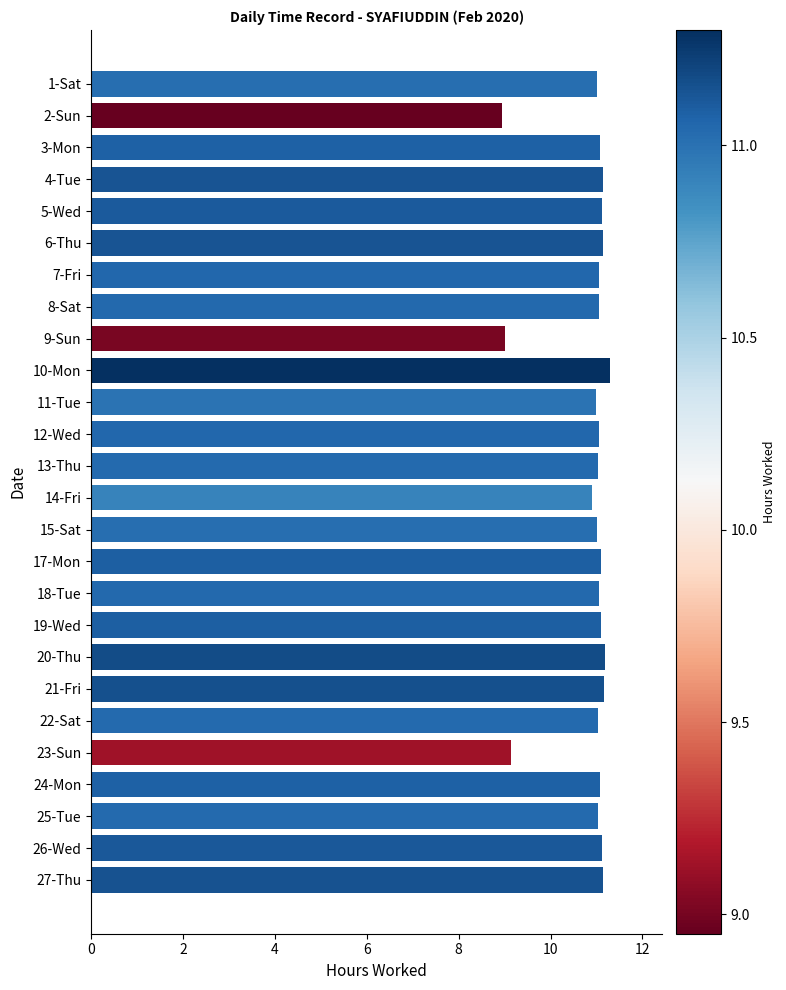

What is the maximum value shown in the chart?

11.3